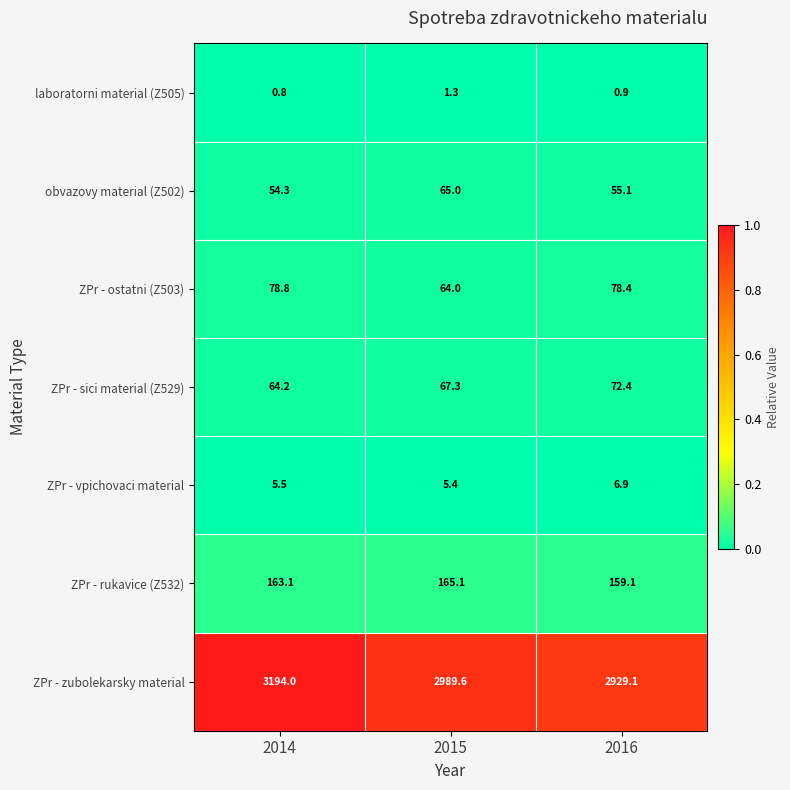

Where does the obvazovy material (Z502) series first go above 55?

2015